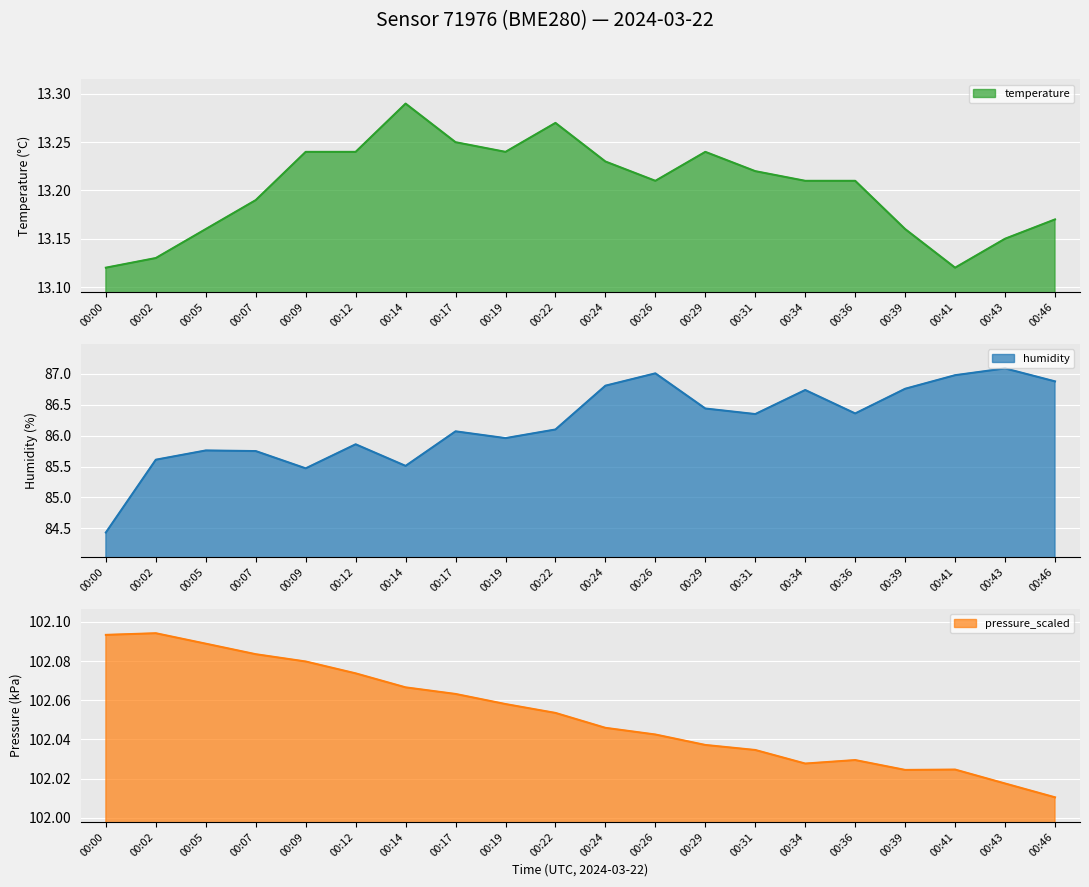

What is the difference between the highest and lowest values at 00:36?

88.8